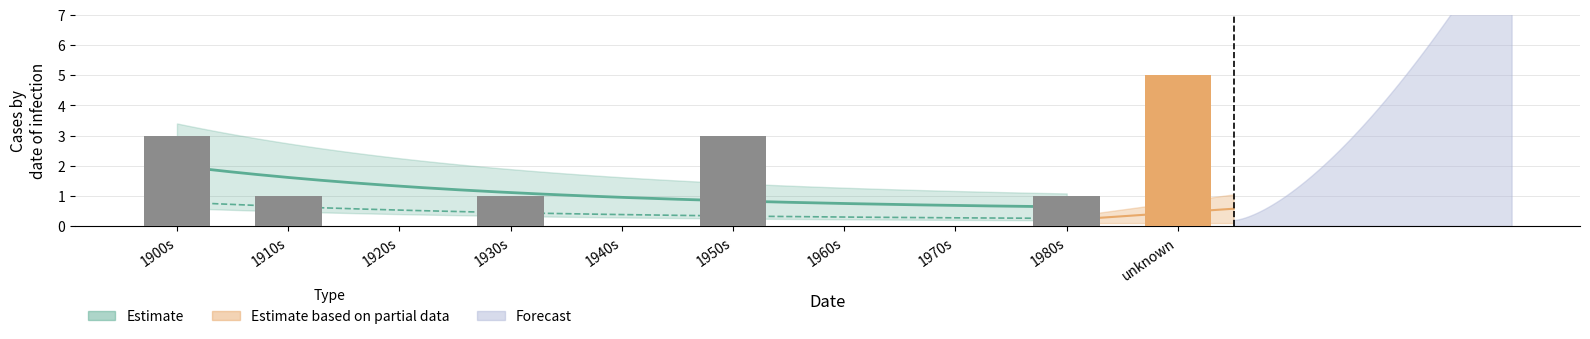

How many values are between 0 and 3?

9